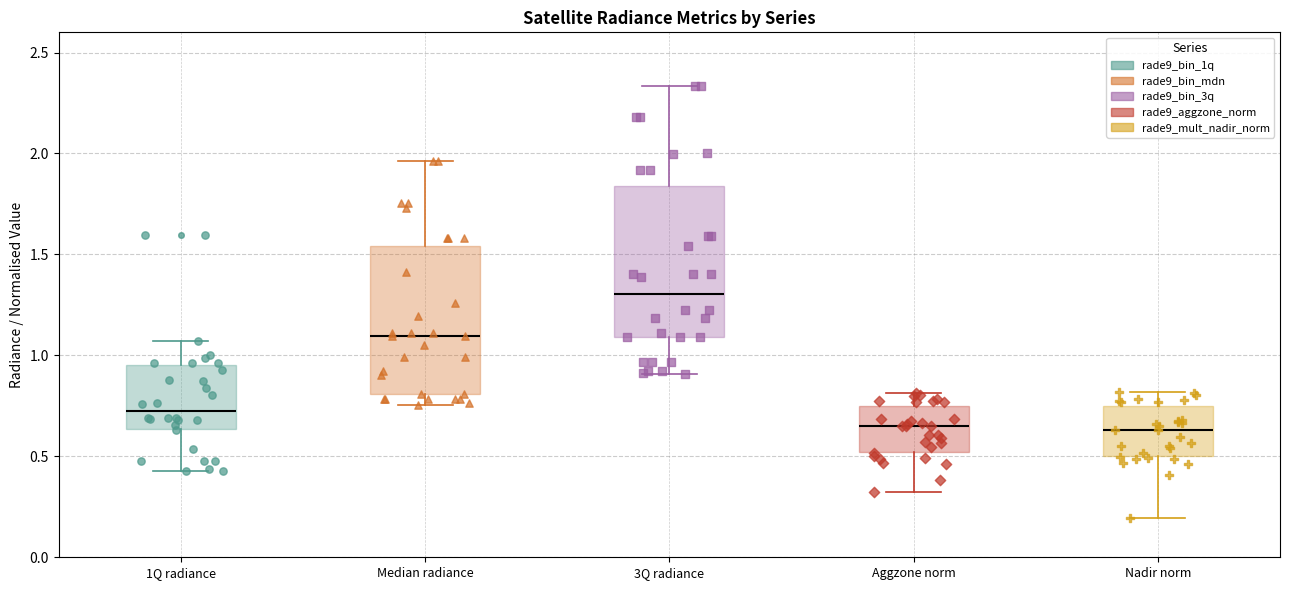

Reading left to right, read every box against the y-axis: the position of its median line, the range the box covers, and the ends of its whiskers. The values are not printed on the chart, so give them approximately, as read against the axis.

1Q radiance: median 0.75, box 0.65 to 0.95, whiskers 0.45 to 1.05
Median radiance: median 1.10, box 0.80 to 1.55, whiskers 0.75 to 1.95
3Q radiance: median 1.30, box 1.10 to 1.85, whiskers 0.90 to 2.35
Aggzone norm: median 0.65, box 0.50 to 0.75, whiskers 0.30 to 0.80
Nadir norm: median 0.65, box 0.50 to 0.75, whiskers 0.20 to 0.80